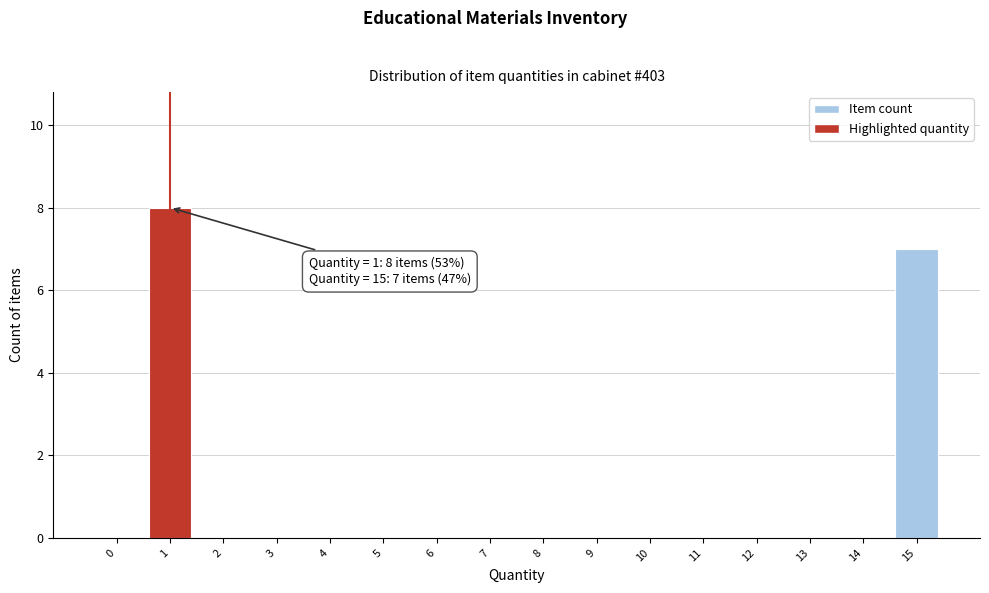

Reading left to right, transcribe all the data shown in this chart.

0=0	1=8	2=0	3=0	4=0	5=0	6=0	7=0	8=0	9=0	10=0	11=0	12=0	13=0	14=0	15=7